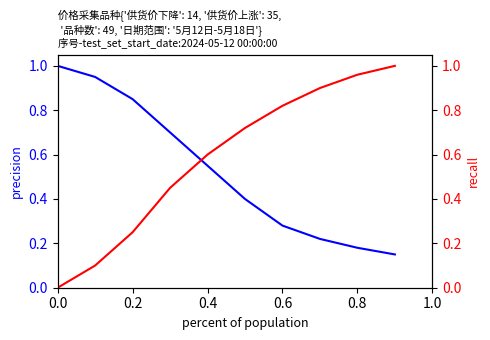

Is it true that recall equals 0.1 at 0.2?

False